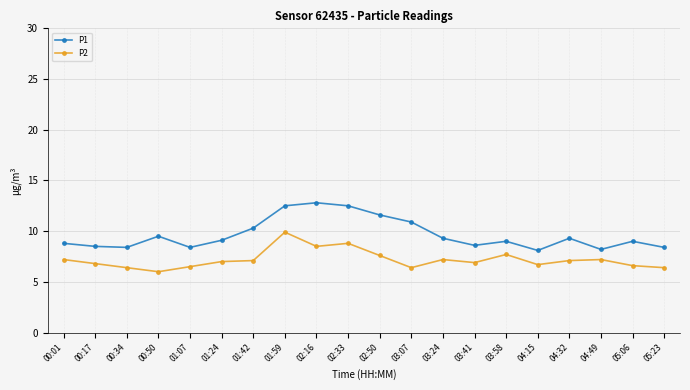

The P2 series shows 7.0 at 01:24. True or false?

True